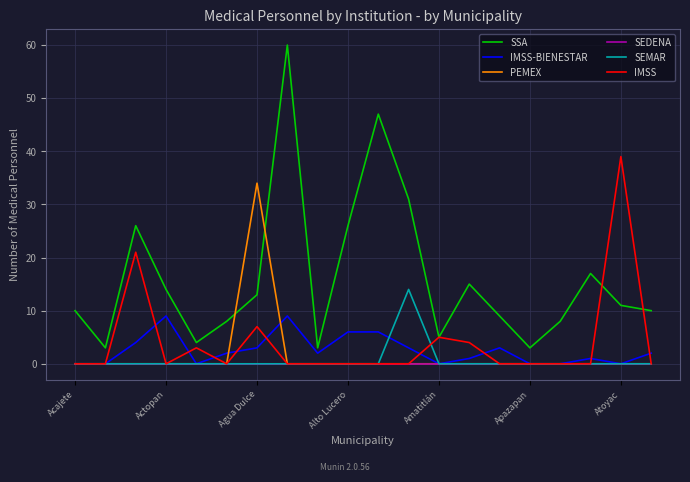

How many lines are shown in the chart?

6